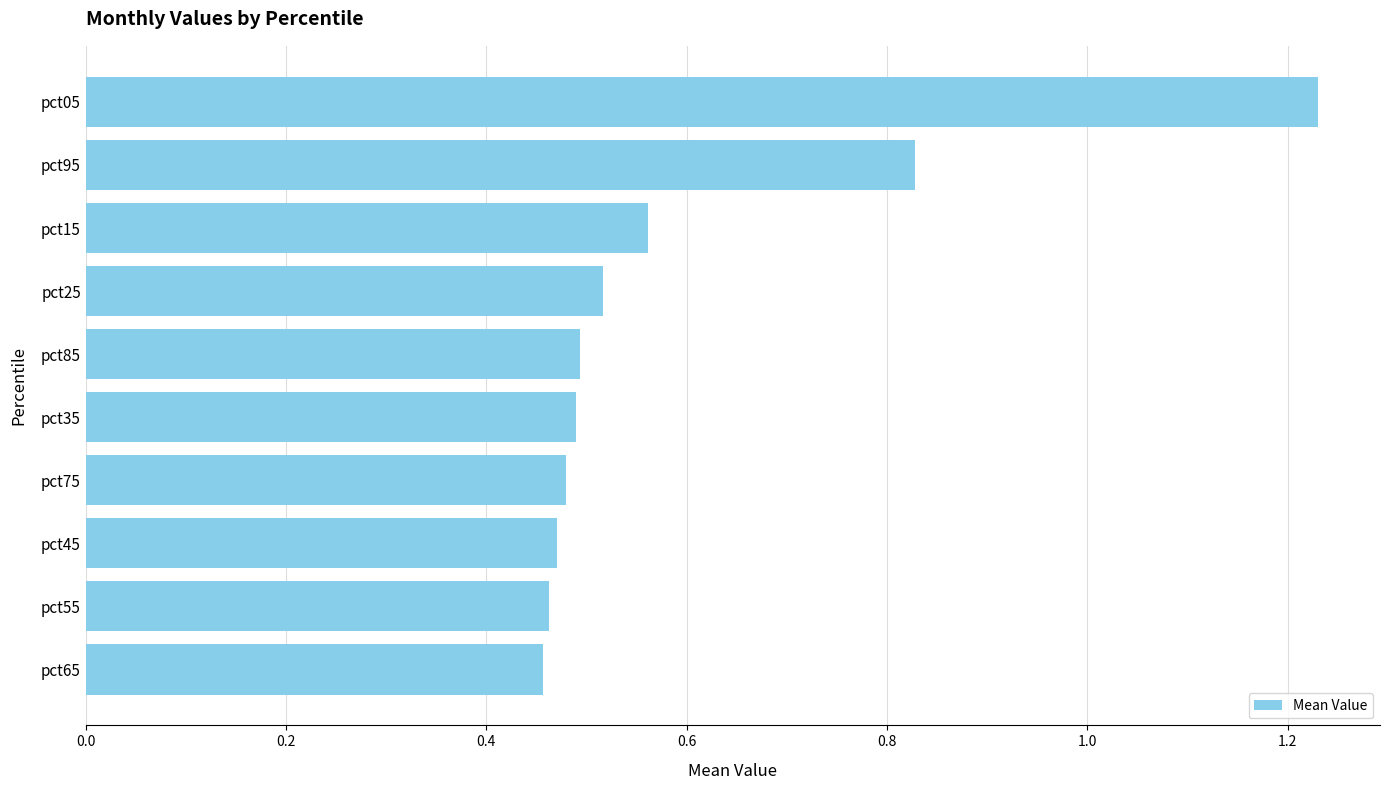

The chart shows a value of 0.6 at pct45. True or false?

False